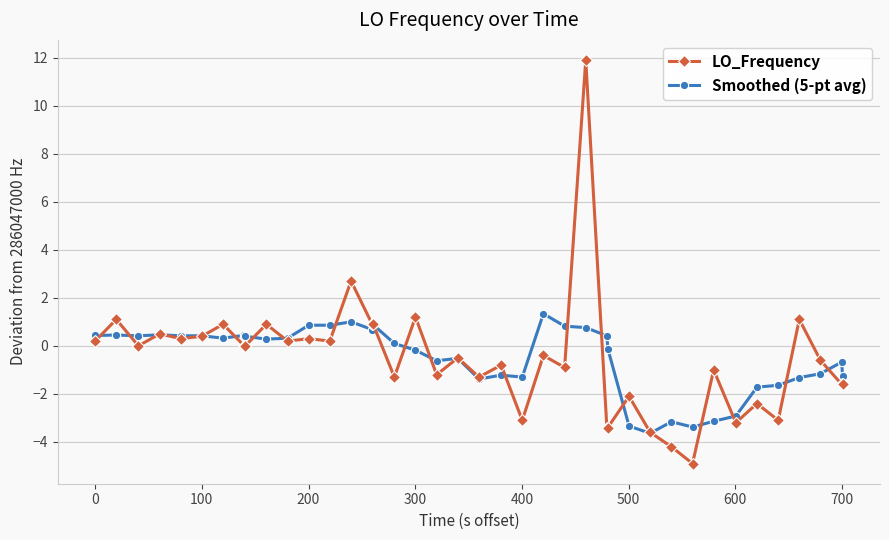

Which series has the largest range (max minus min)?

LO_Frequency